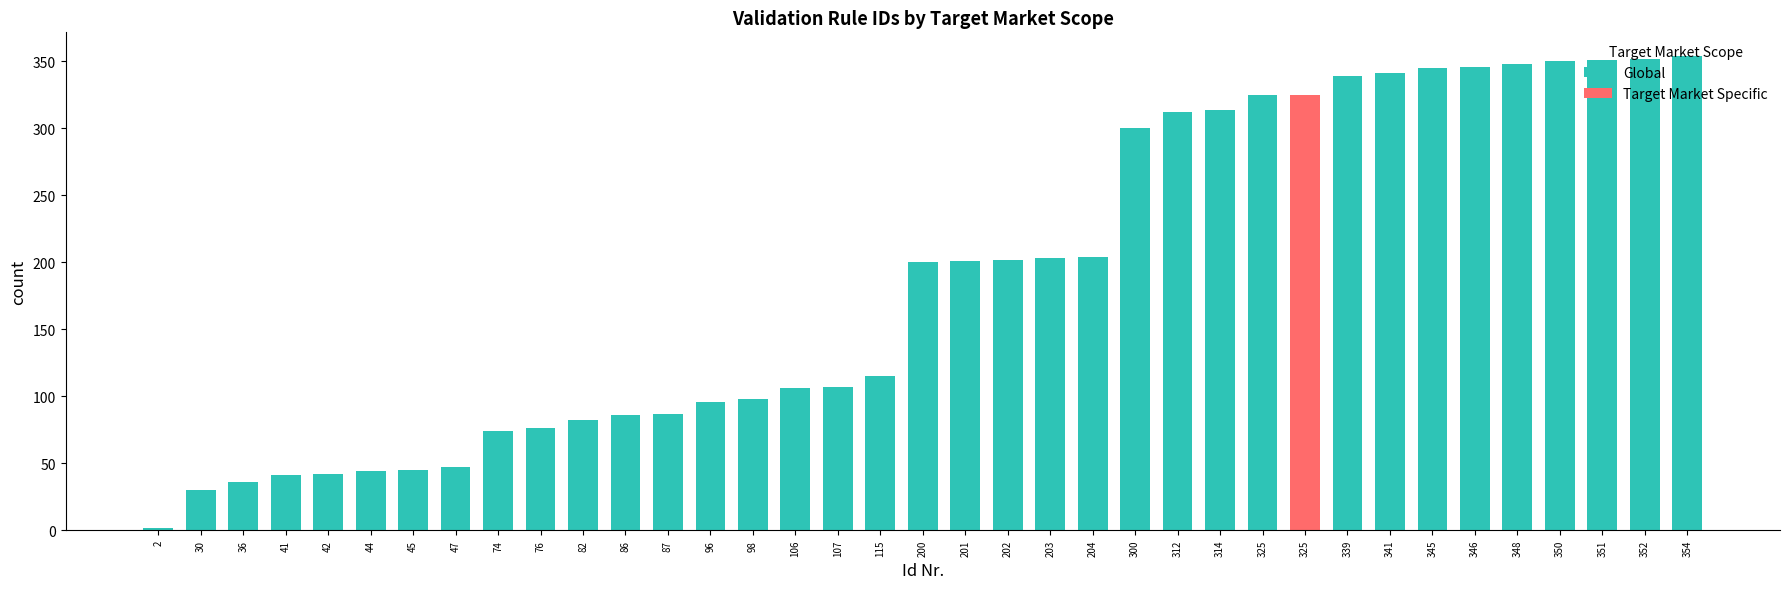

The Global series shows 348 at 348. True or false?

True